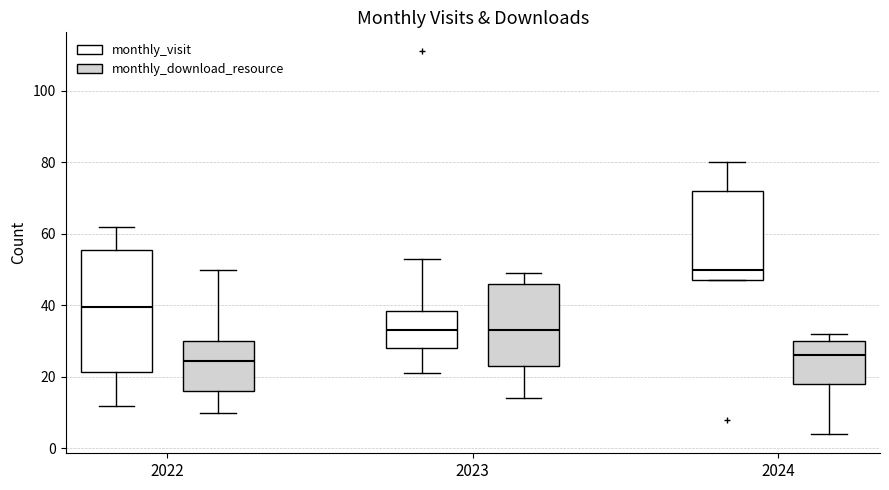

Where is the lower edge of the box for 2024 (monthly_download_resource) on the y-axis? The values are not printed on the chart, so give them approximately, as read against the axis.

18